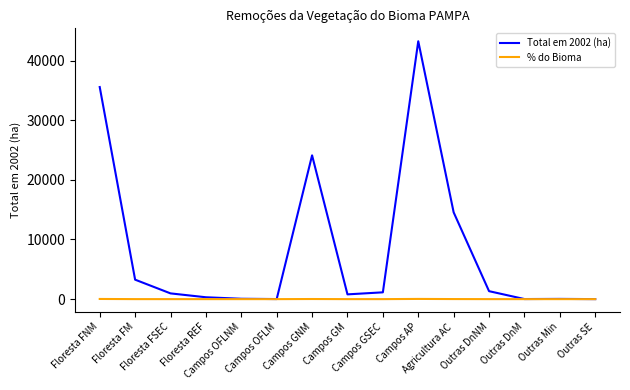

What are all the series names shown in the legend?

Total em 2002 (ha), % do Bioma